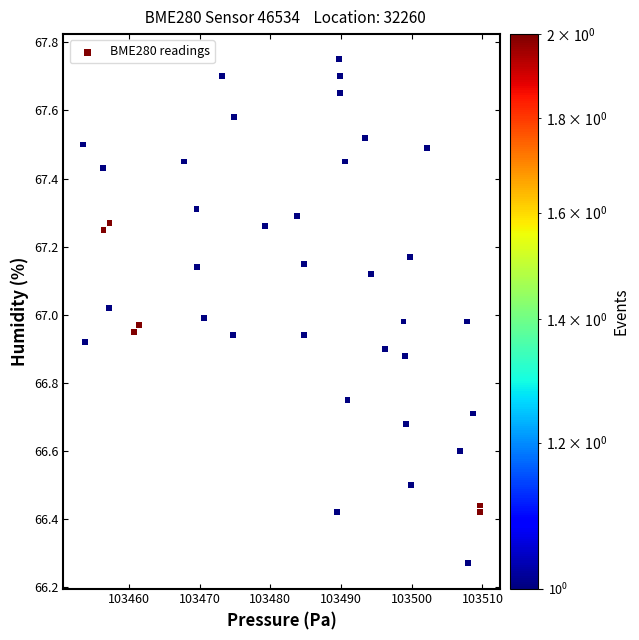

What is the range of X values (max minus min)?

56.1